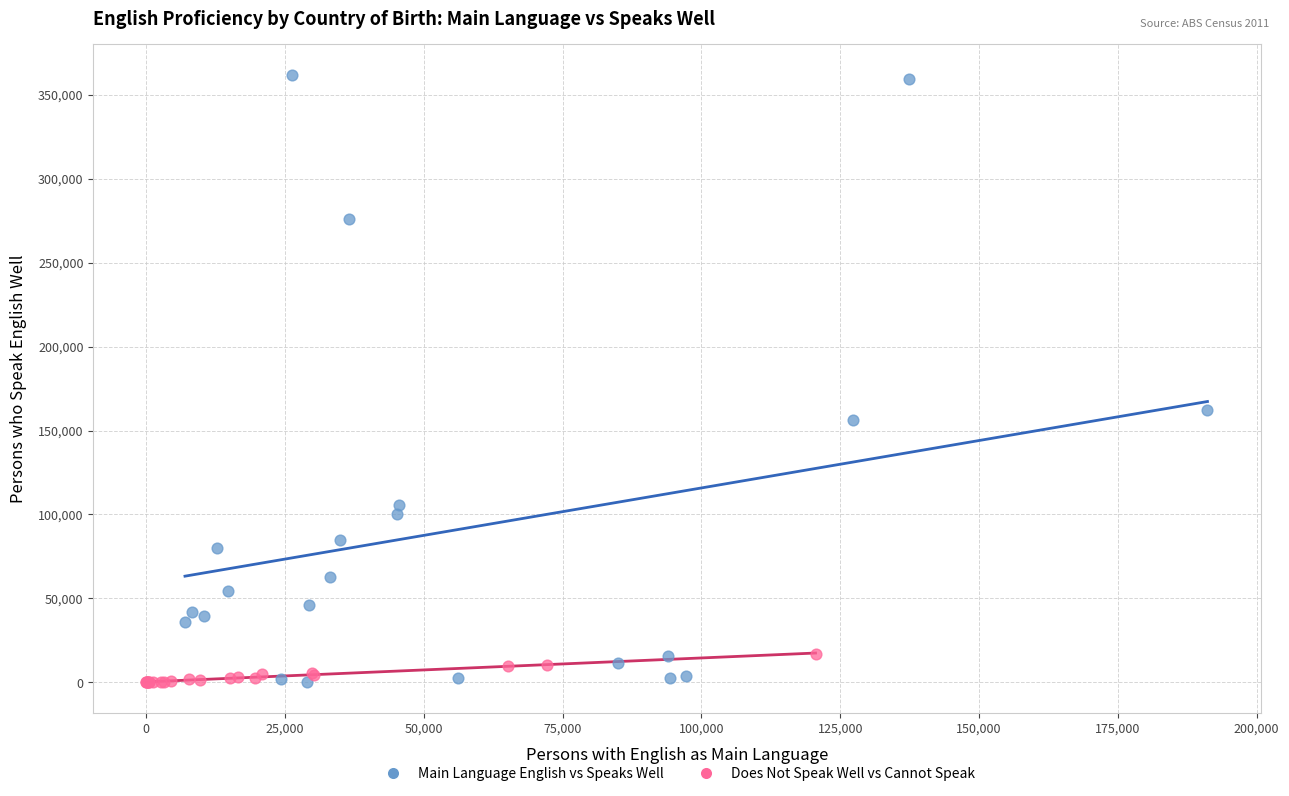

What are all the series names shown in the legend?

Main Language English vs Speaks Well, Does Not Speak Well vs Cannot Speak